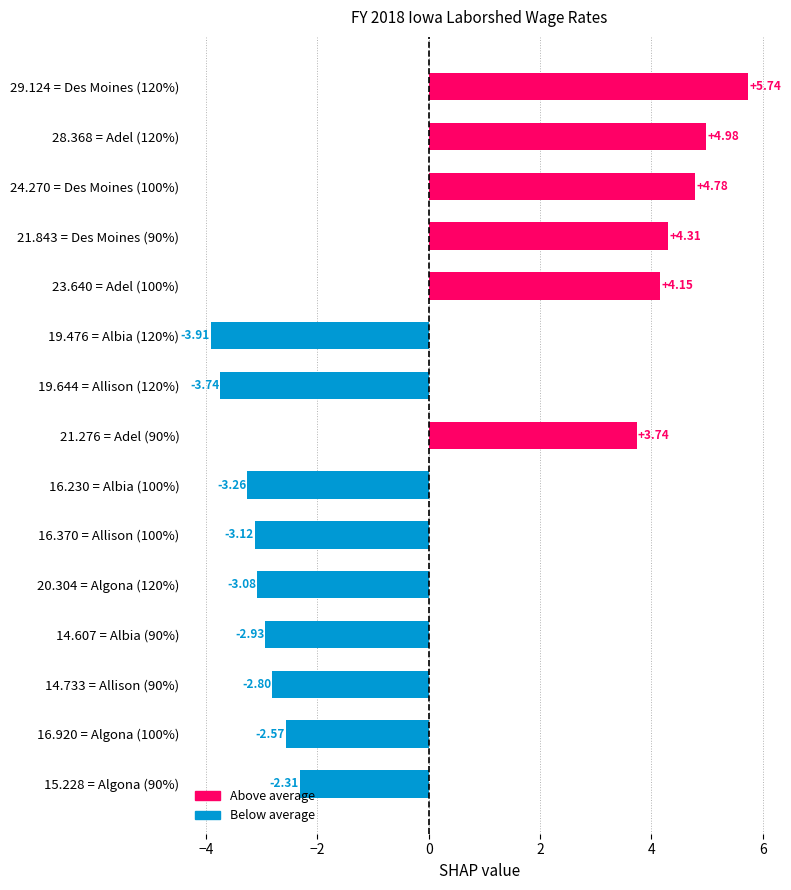

What is the change in value from 24.270 = Des Moines (100%) to 21.843 = Des Moines (90%)?

-0.5